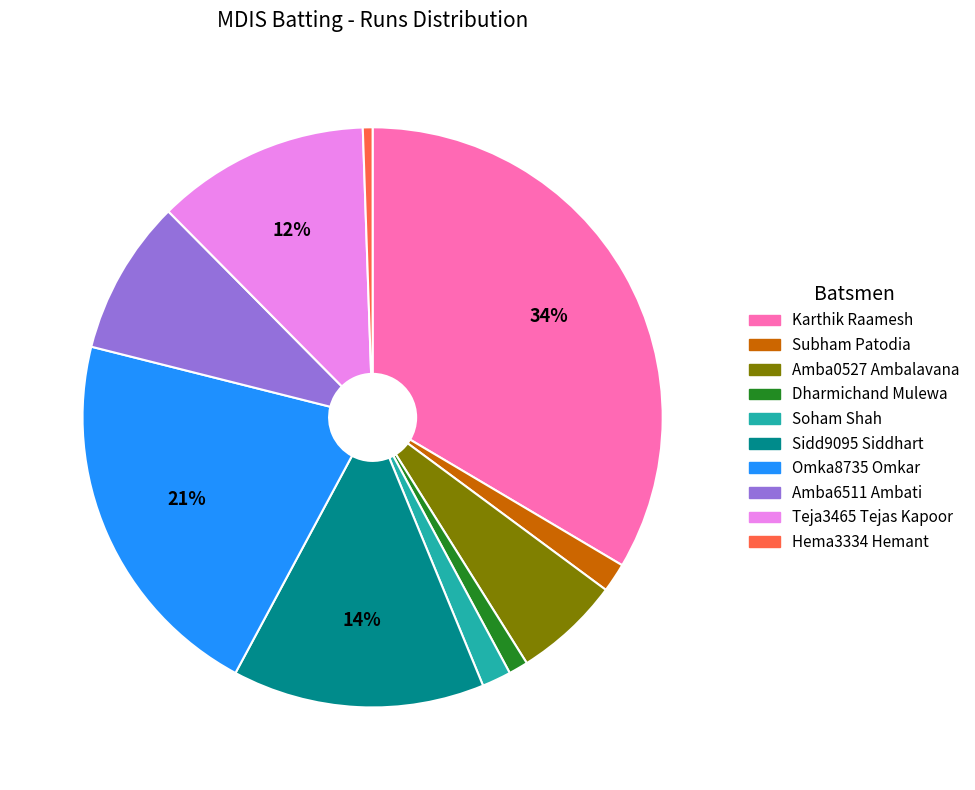

Is there a majority slice in this chart?

No